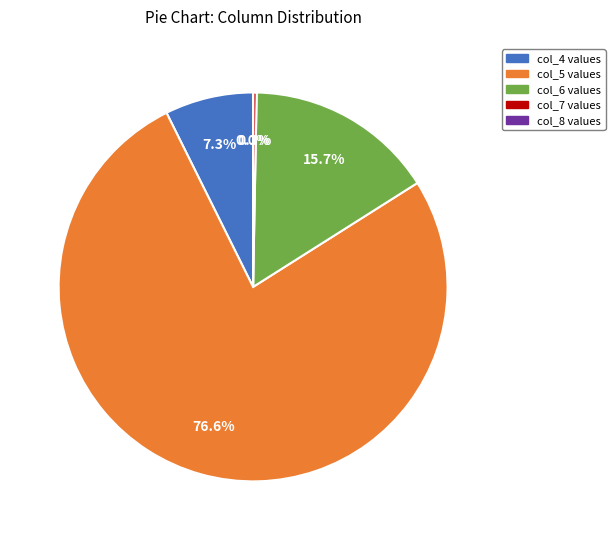

Does any single category account for the majority?

Yes